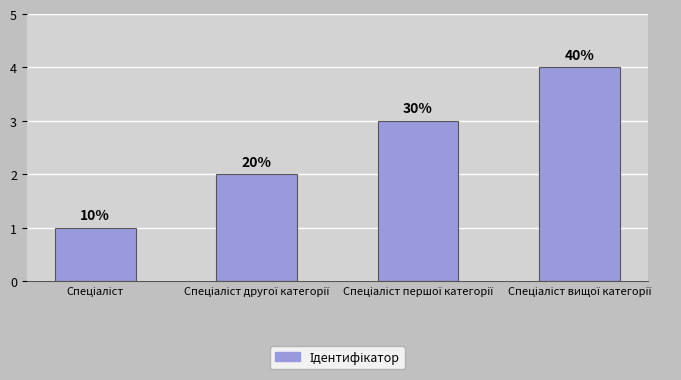

Reading right to left, list all the values displayed in this chart.

4	3	2	1